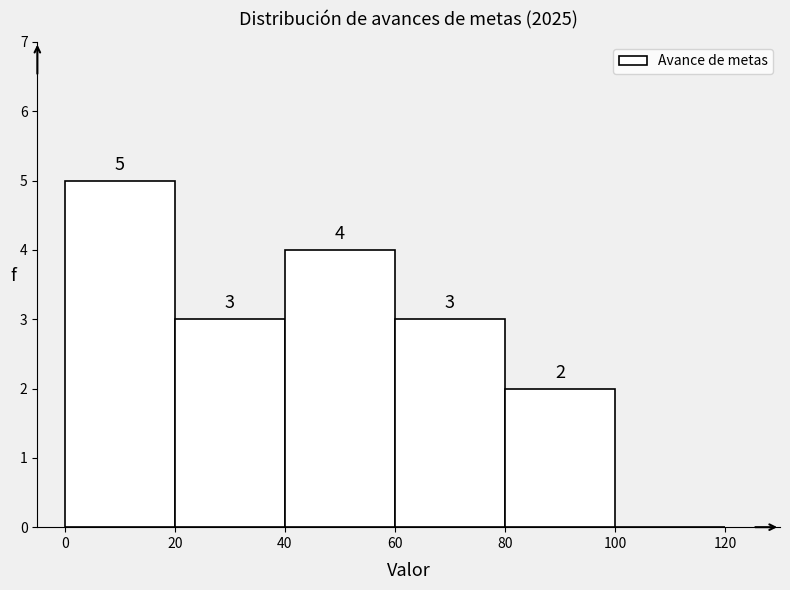

Which range on the x-axis has the tallest bar?

0 to 20